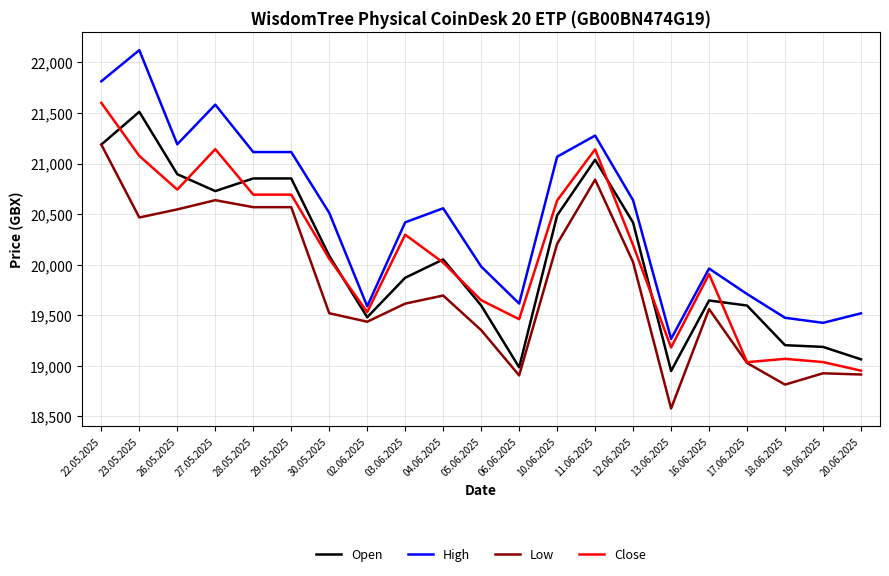

True or false: Low has a value of 30660 at 22.05.2025.

False